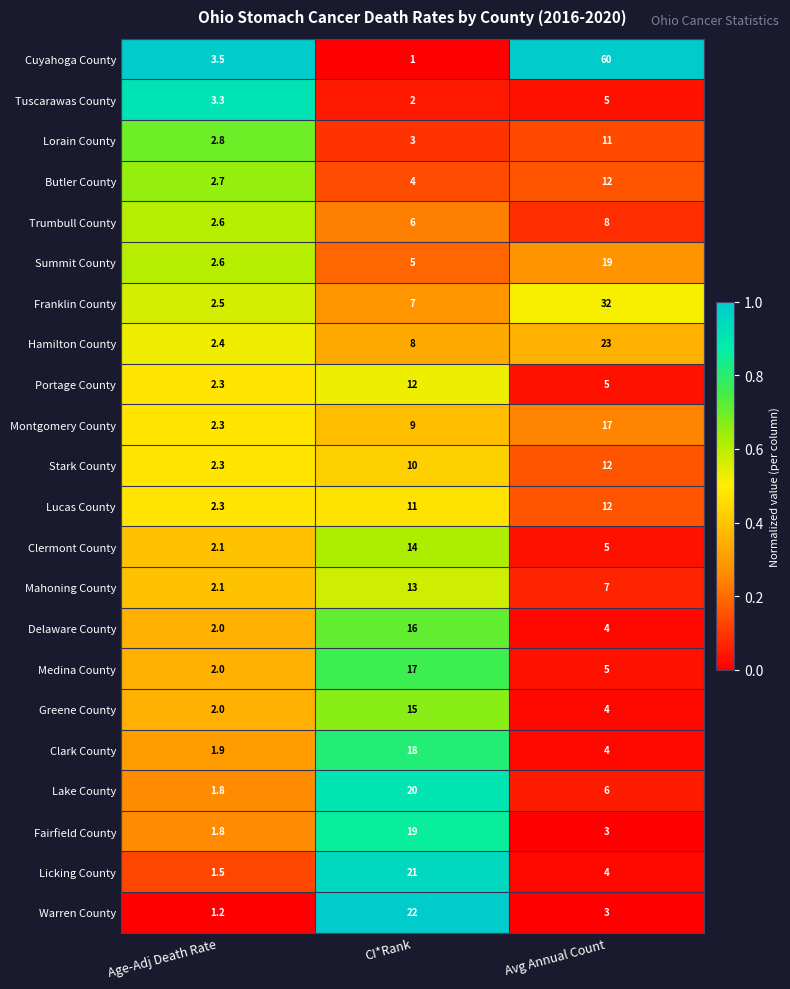

Where does the Cuyahoga County series first go above 3?

Age-Adj Death Rate